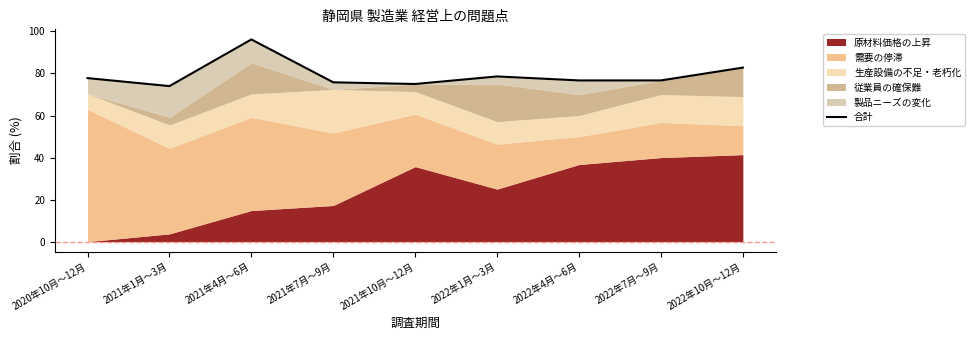

What is the ratio of the value at 2021年10月～12月 to the value at 2022年1月～3月?

1.0